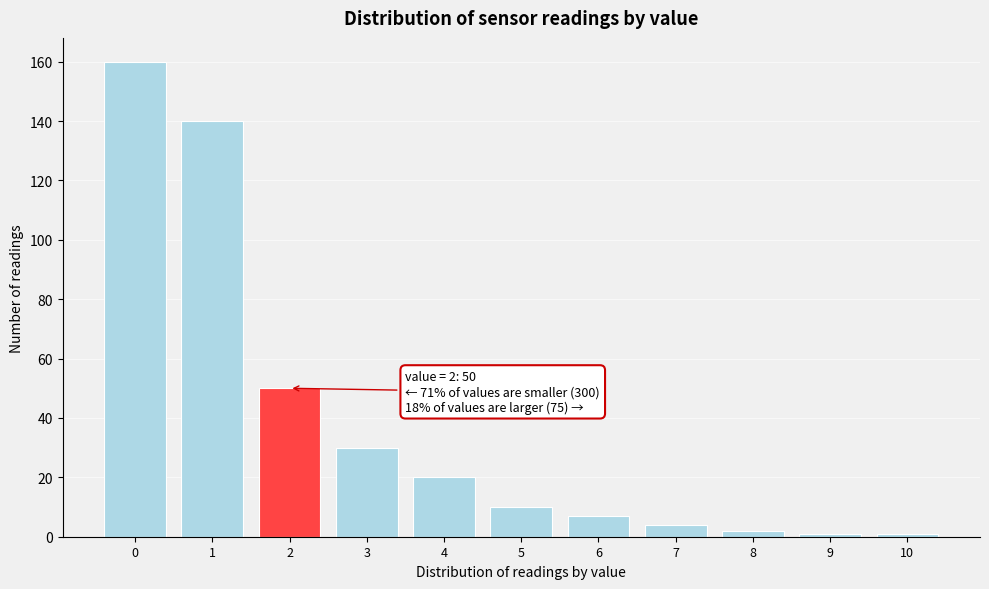

Reading left to right, what are all the values shown in this chart?

160	140	50	30	20	10	7	4	2	1	1